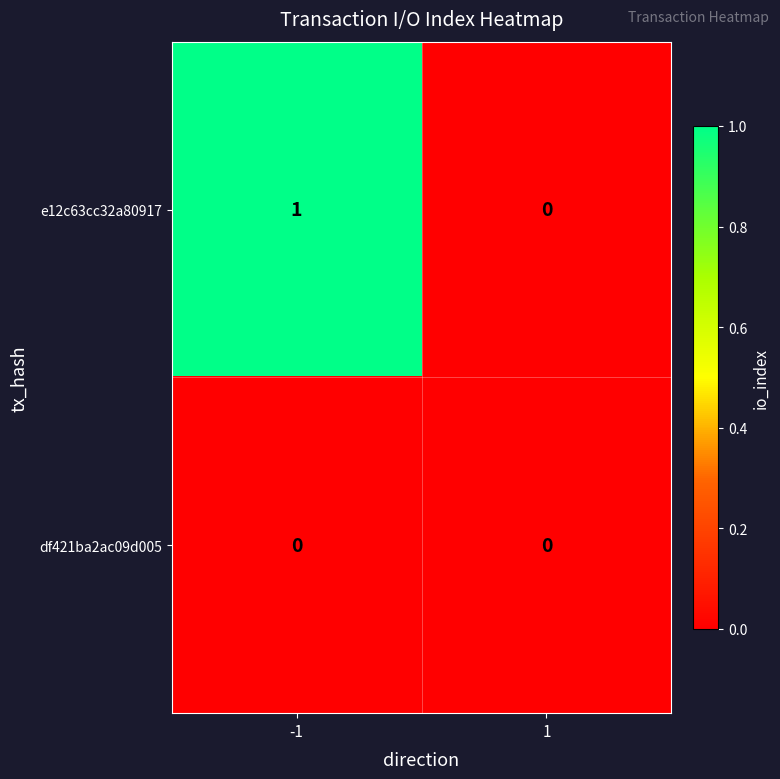

What is the total value across all series at -1?

1